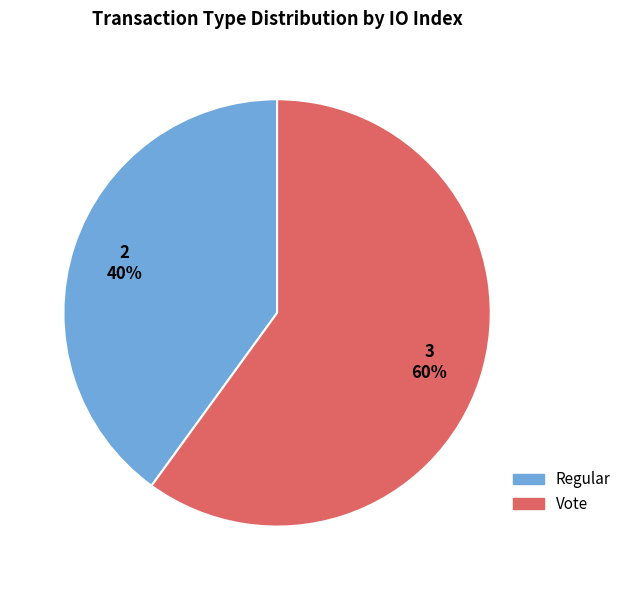

To the nearest percent, what is the difference between the largest and smallest slice percentages?

20%